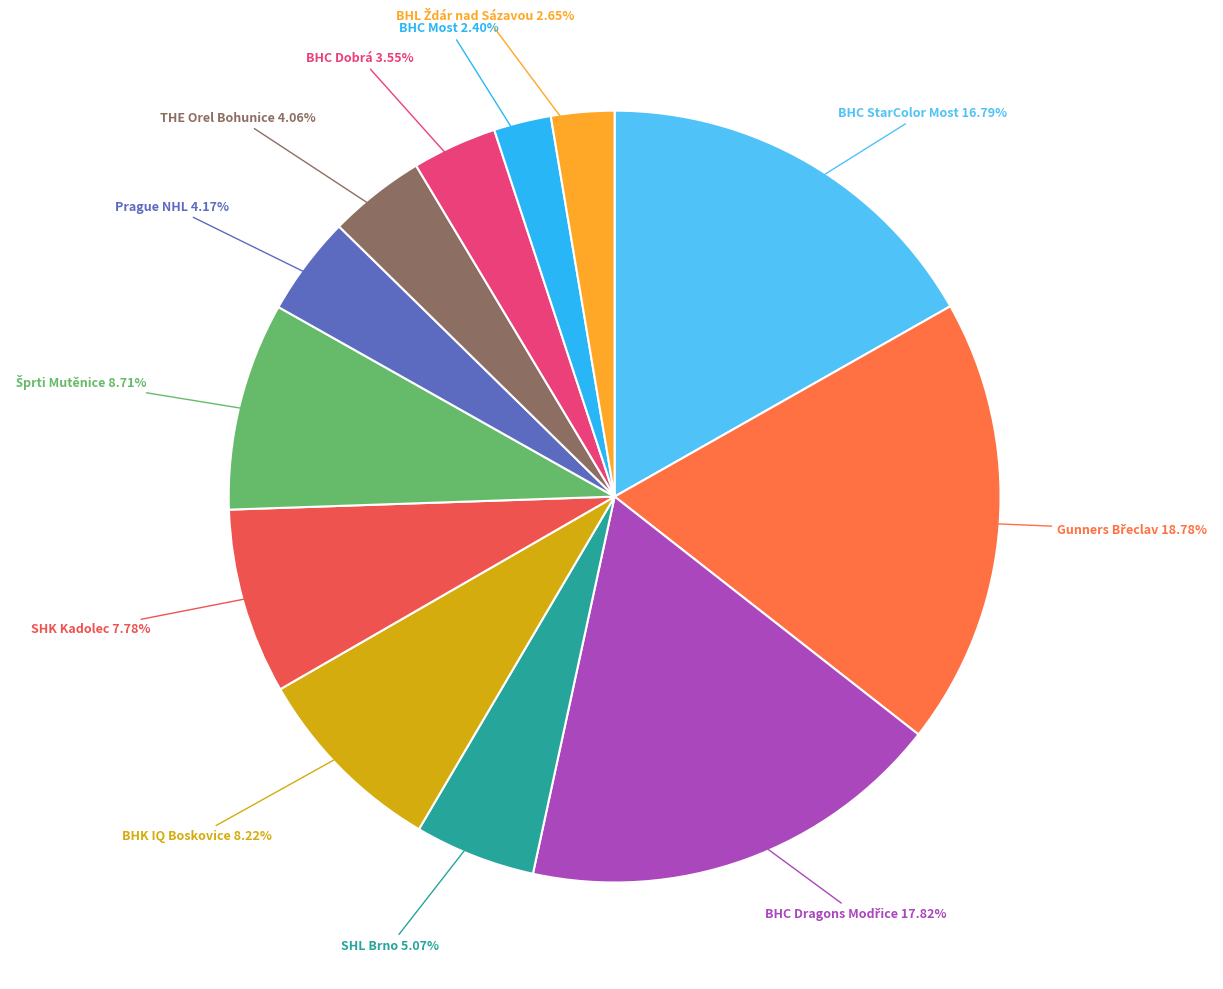

Is the sum of BHC Most and SHK Kadolec greater than half?

No